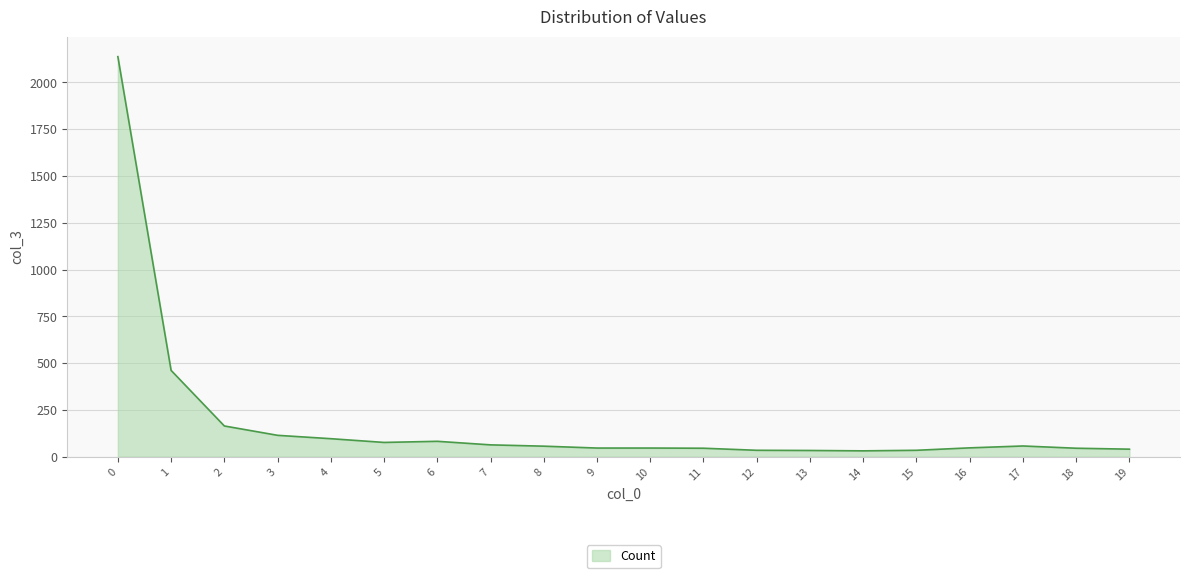

How many categories are shown in the chart?

20